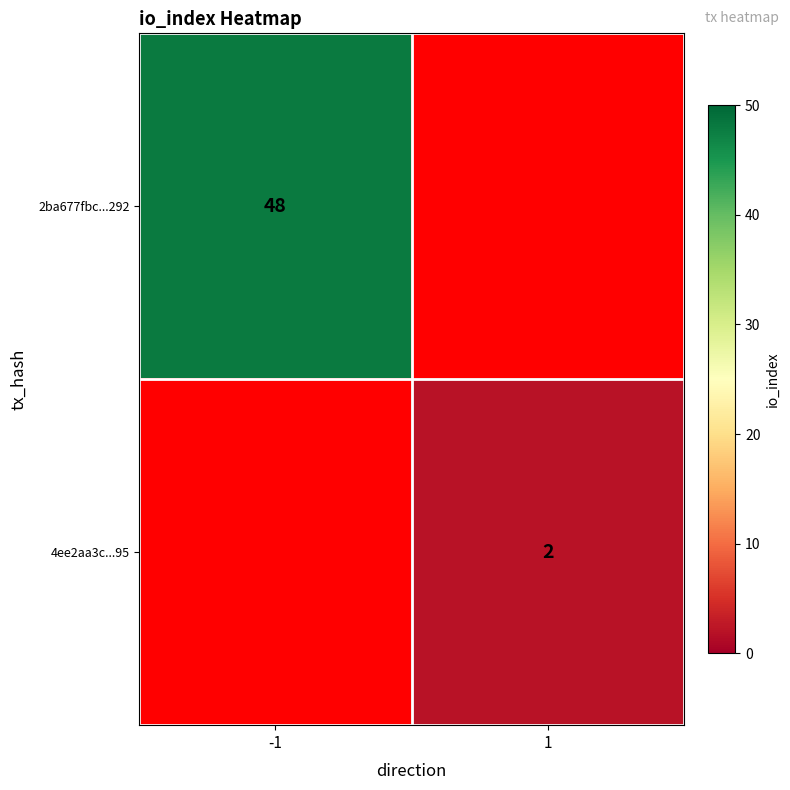

Is it true that 4ee2aa3c...95 equals 0 at 1?

False